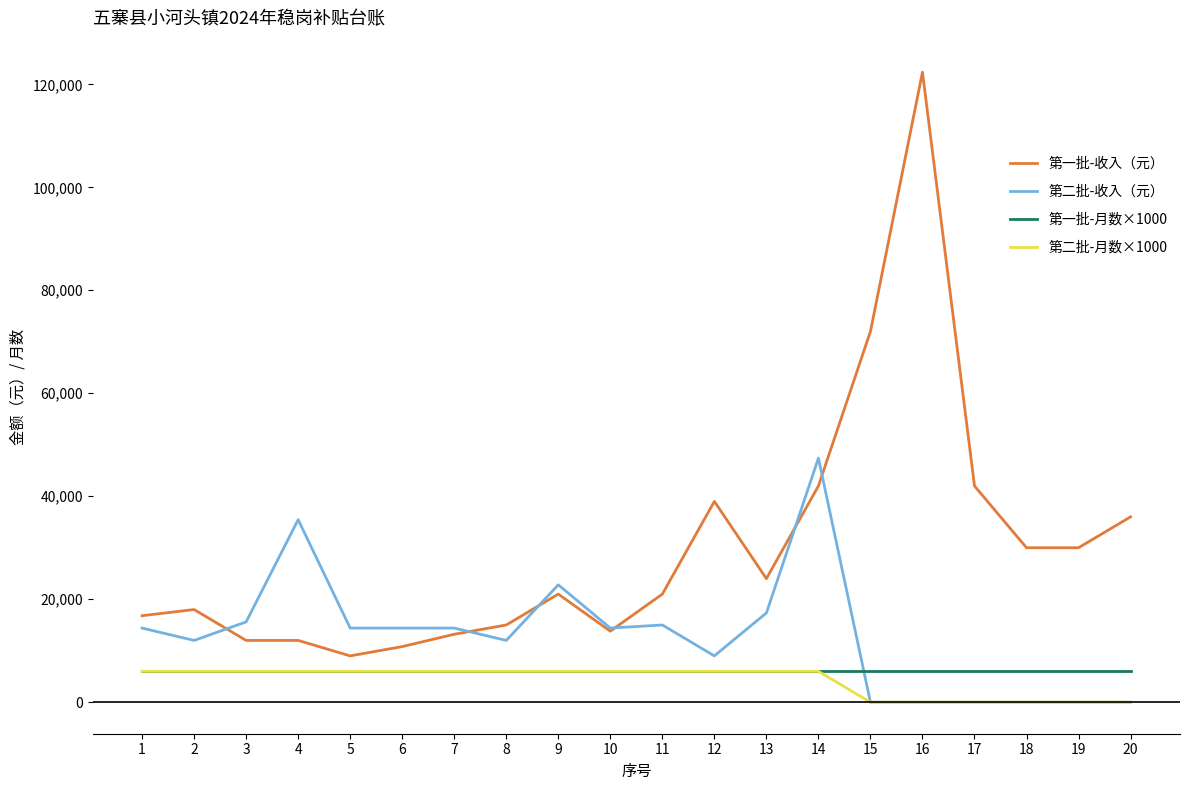

Is the value of 第二批-收入（元） at 12 greater than the value of 第一批-收入（元） at 3?

No